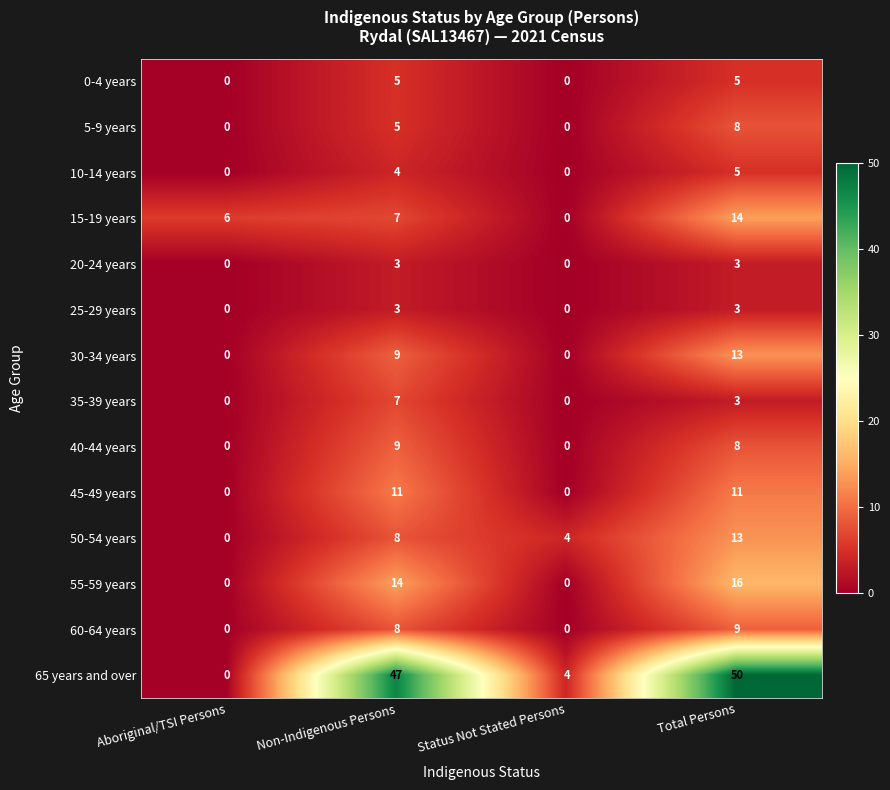

What is the sum of the 35-39 years values at Status Not Stated Persons and Non-Indigenous Persons?

7